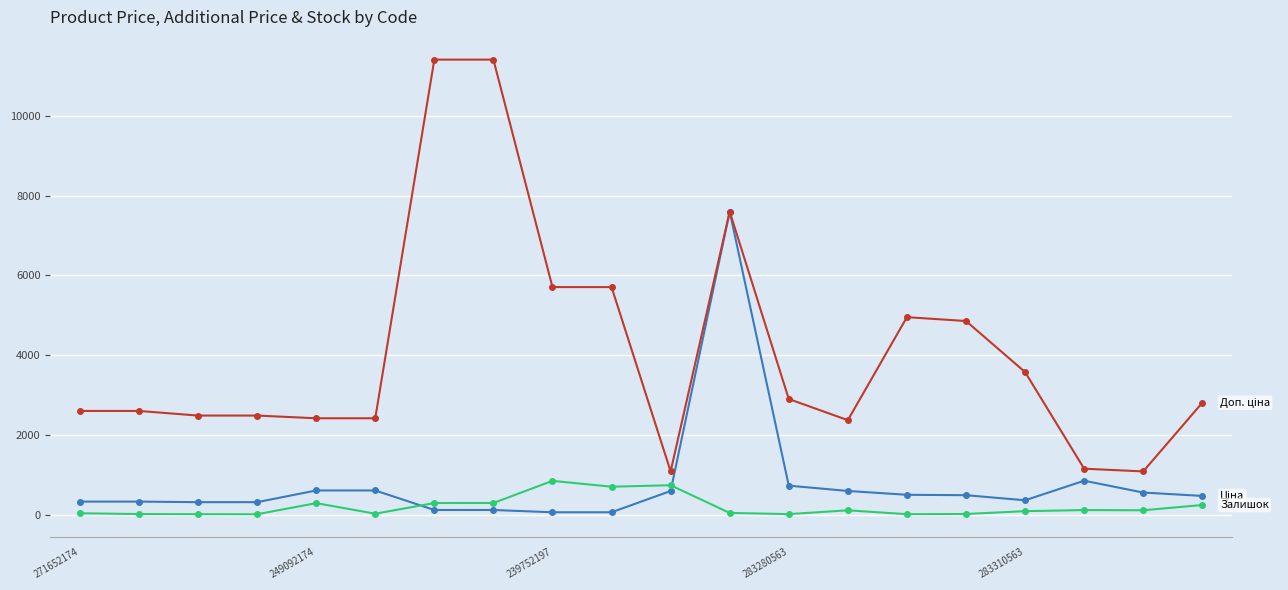

What is the greatest value displayed?

11410.0